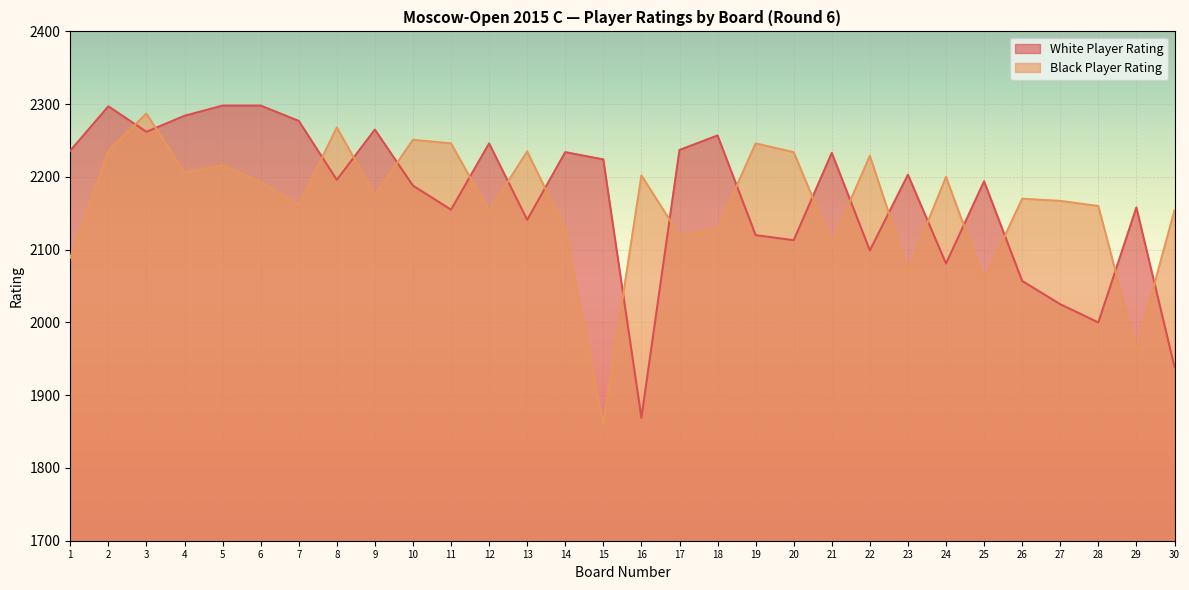

Rank the categories by White Player Rating value from highest to lowest.

5, 6, 2, 4, 7, 9, 3, 18, 12, 17, 1, 14, 21, 15, 23, 8, 25, 10, 29, 11, 13, 19, 20, 22, 24, 26, 27, 28, 30, 16